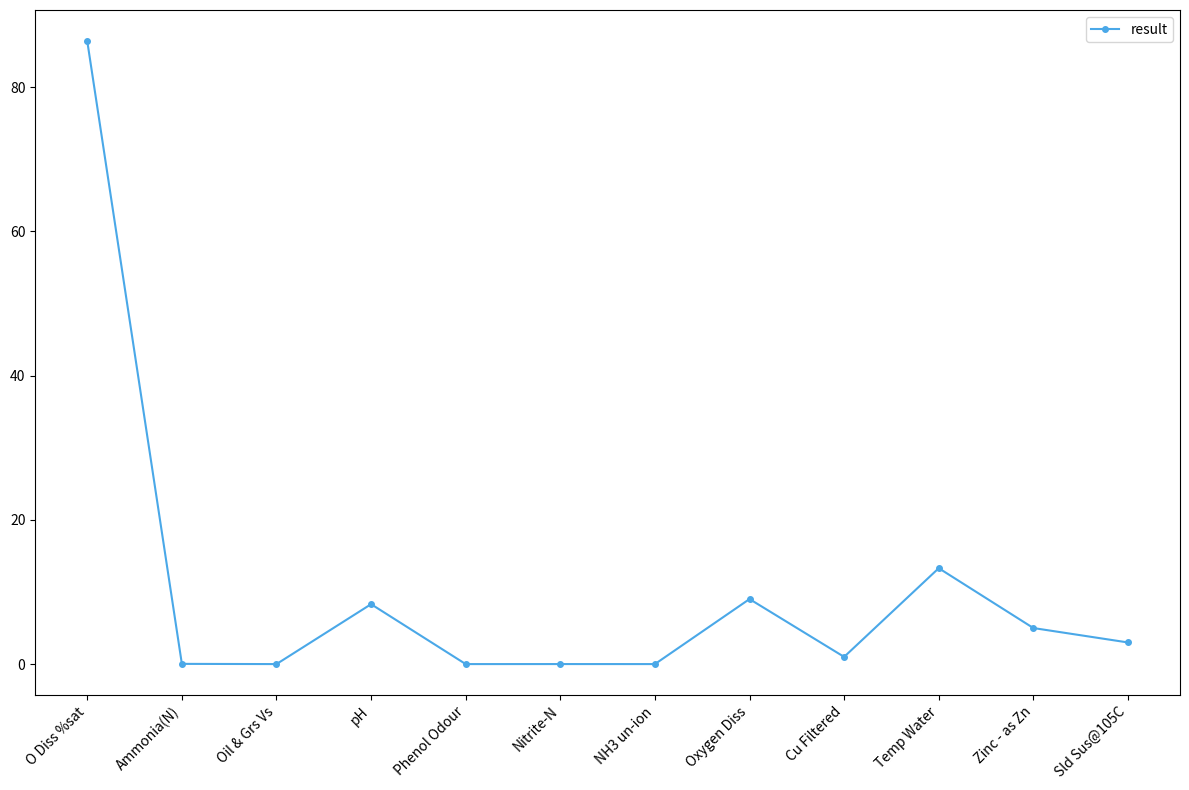

Where is the first local maximum?

pH